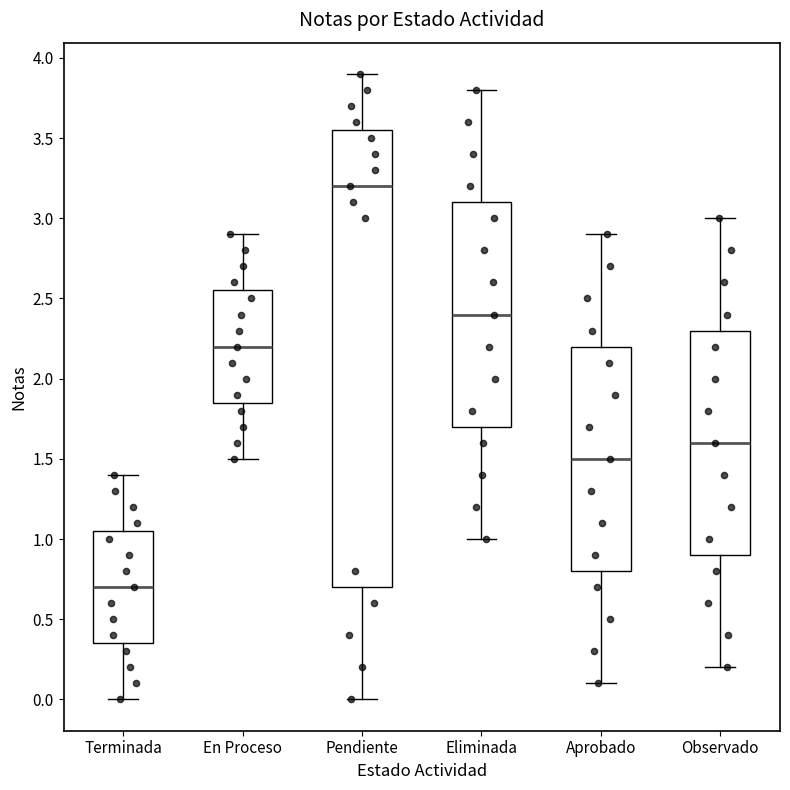

Which box is the tallest, from its lower edge to its upper edge?

Pendiente